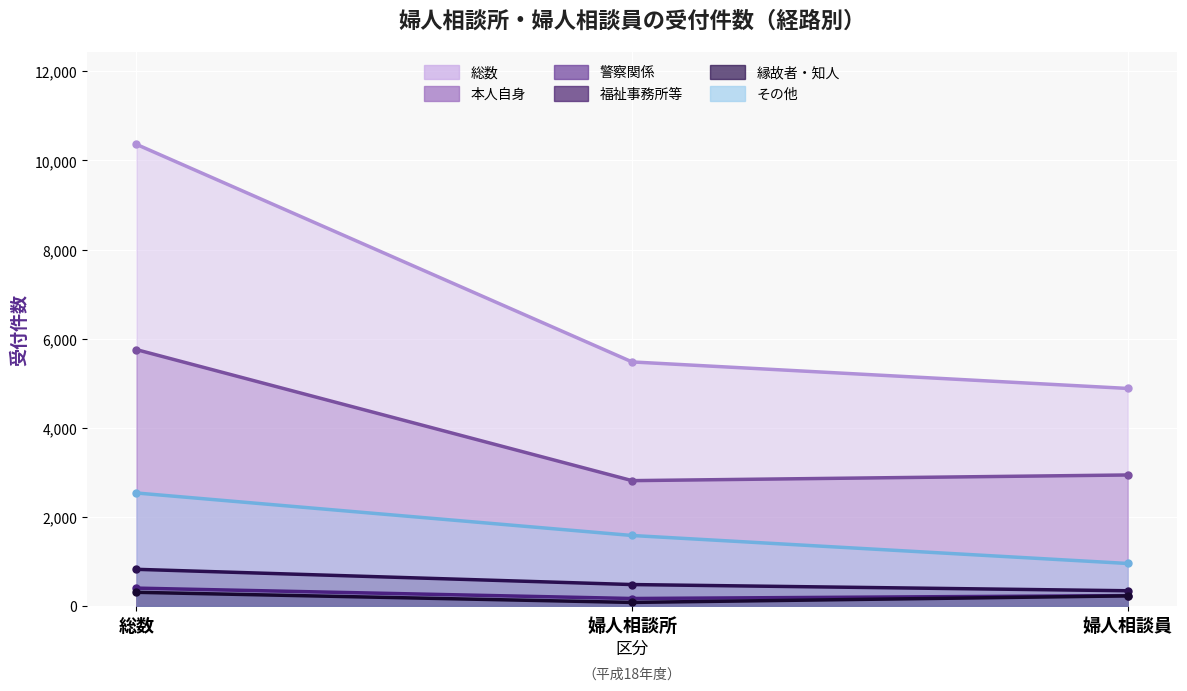

What is the approximate value of 福祉事務所等 at 婦人相談員, to the nearest 10?

340